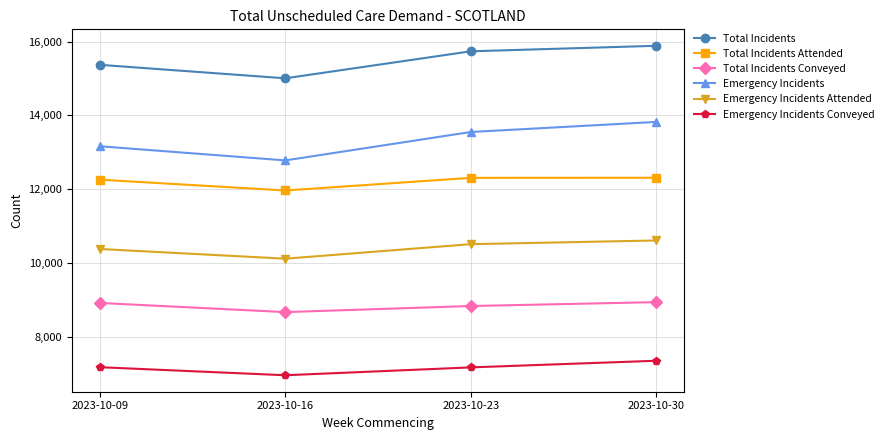

What are all the series names shown in the legend?

Total Incidents, Total Incidents Attended, Total Incidents Conveyed, Emergency Incidents, Emergency Incidents Attended, Emergency Incidents Conveyed